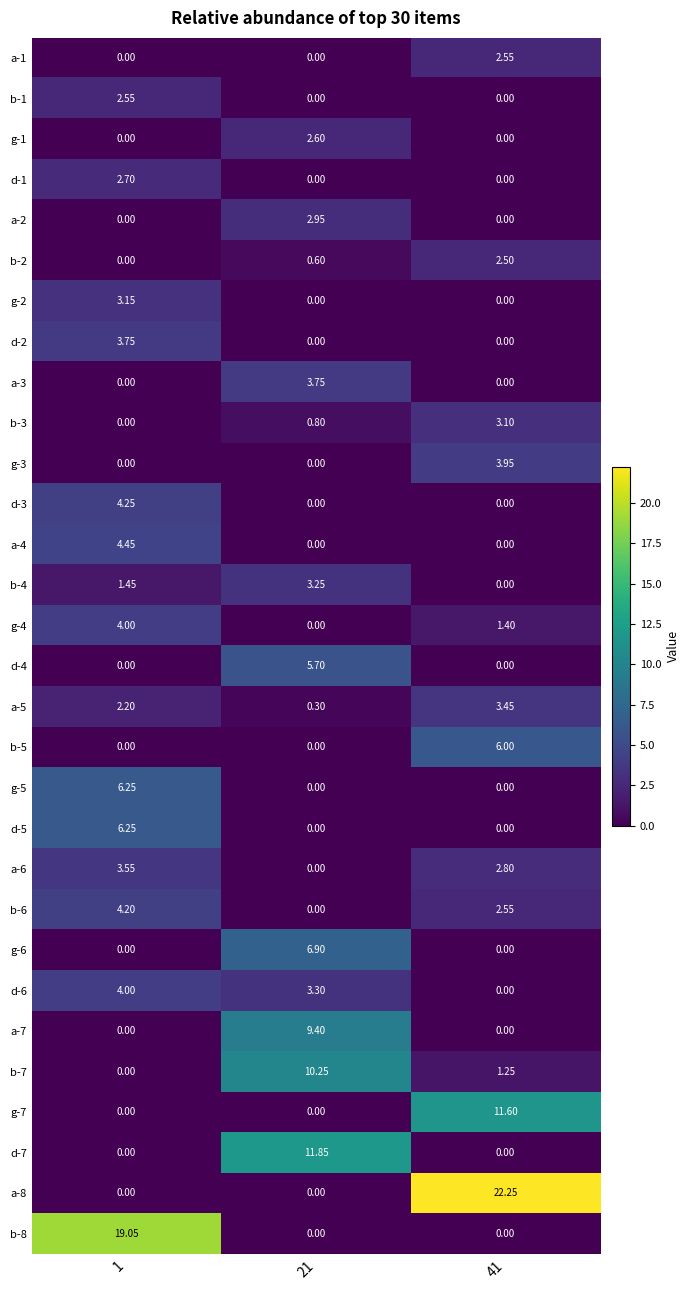

Is the value of a-4 at 1 greater than the value of a-1 at 1?

Yes